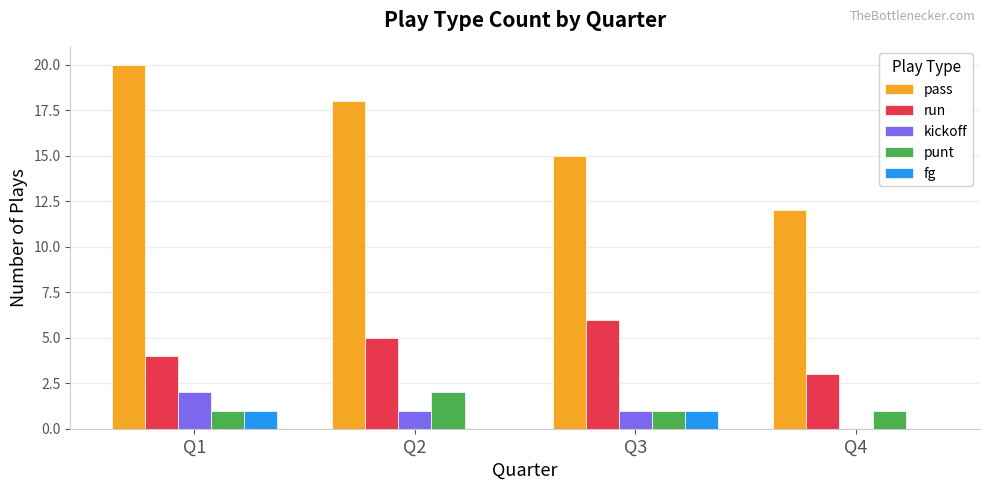

The value of kickoff at Q3 is 0. True or false?

False